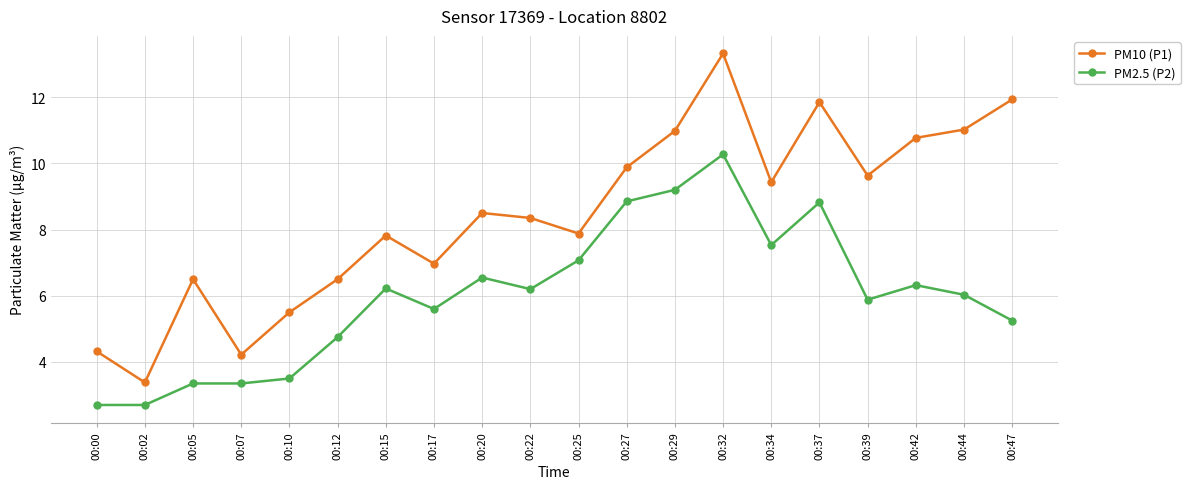

Which series changed the most between 00:20 and 00:27?

PM2.5 (P2)